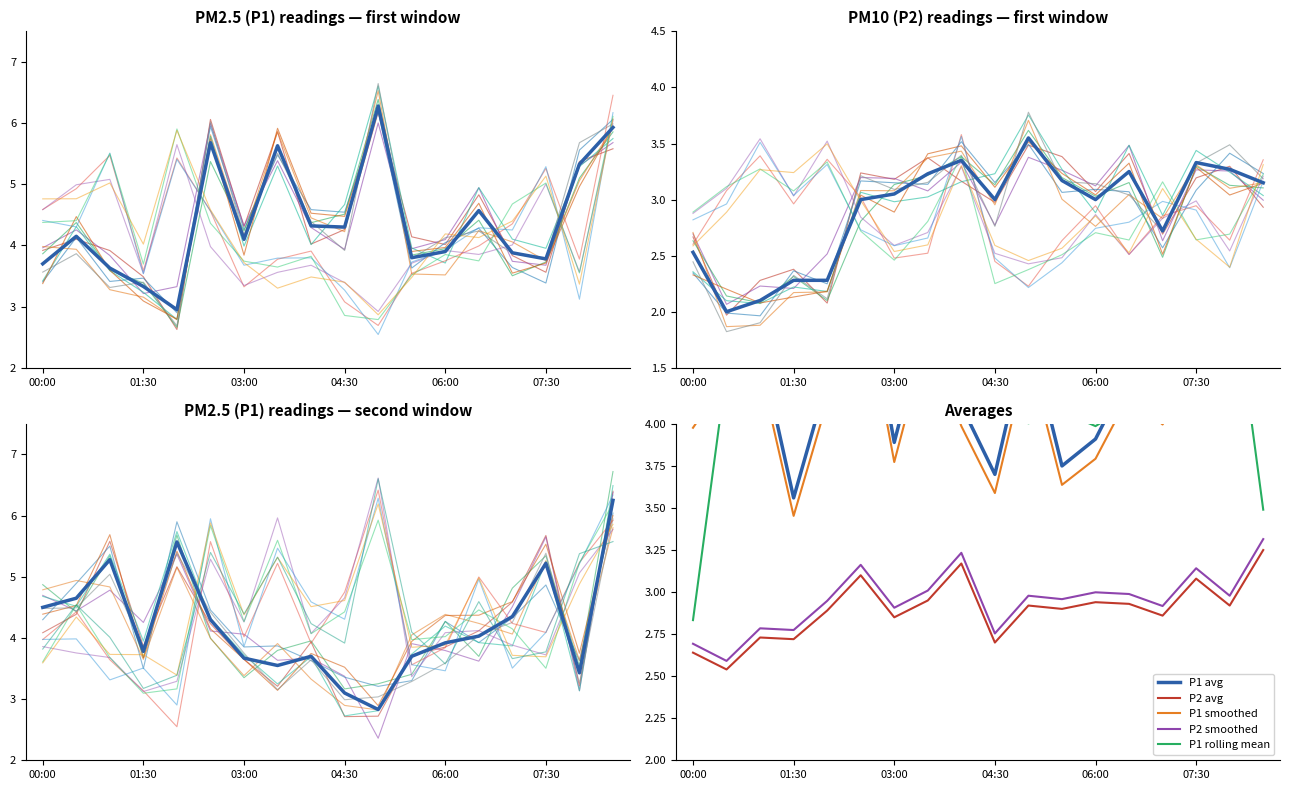

At which label does P1 first exceed 4?

00:30